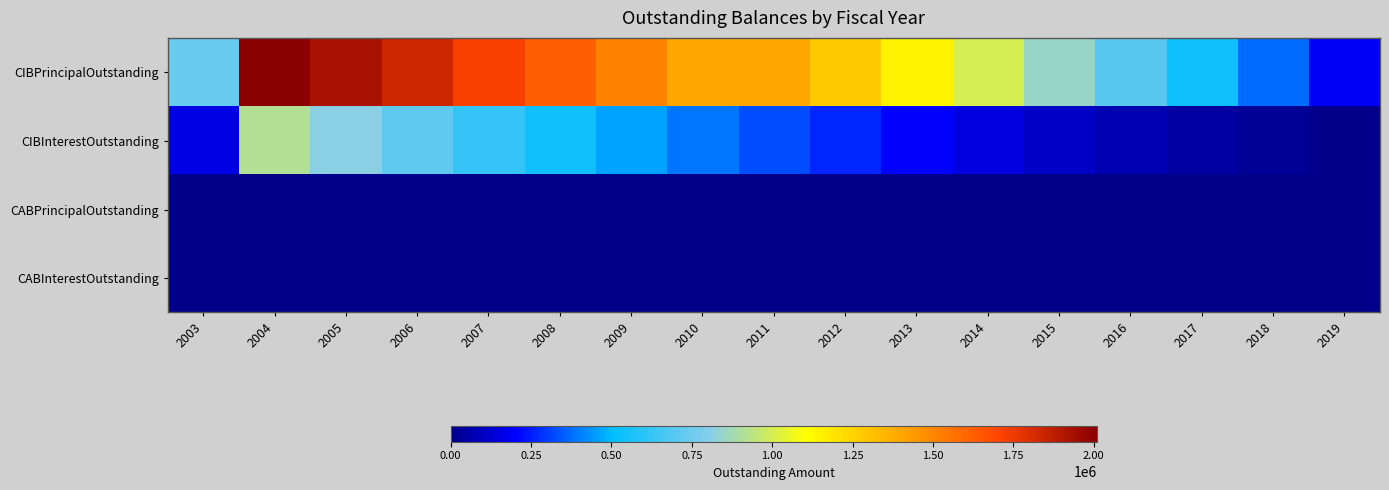

List the series in order of their peak value, highest first.

CIBPrincipalOutstanding, CIBInterestOutstanding, CABPrincipalOutstanding, CABInterestOutstanding